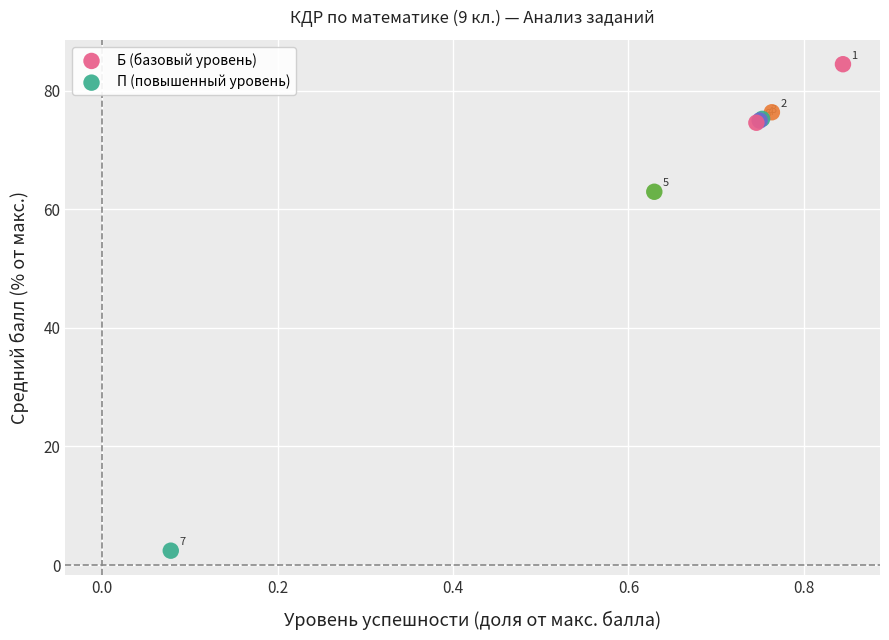

What are all the series names shown in the legend?

Б (базовый уровень), П (повышенный уровень)